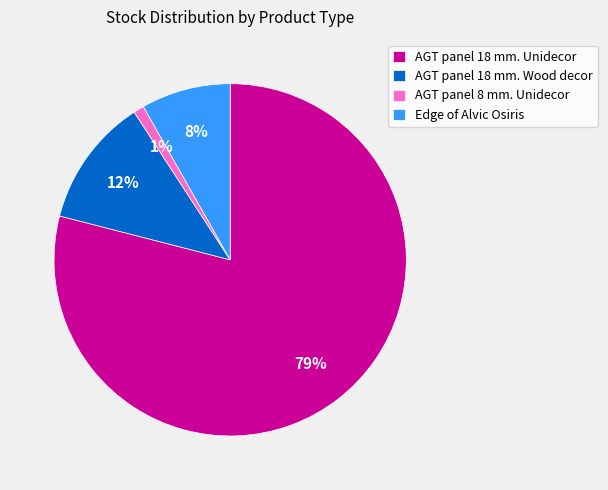

How many slices are in this pie chart?

4